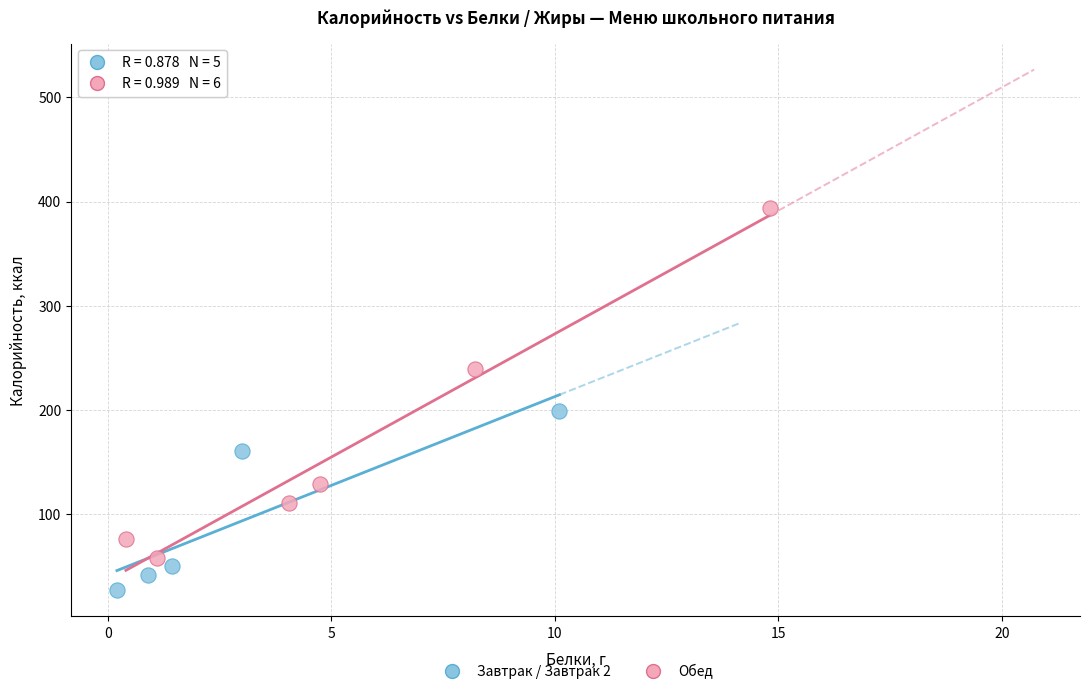

Which series reaches the minimum Y coordinate?

Завтрак / Завтрак 2